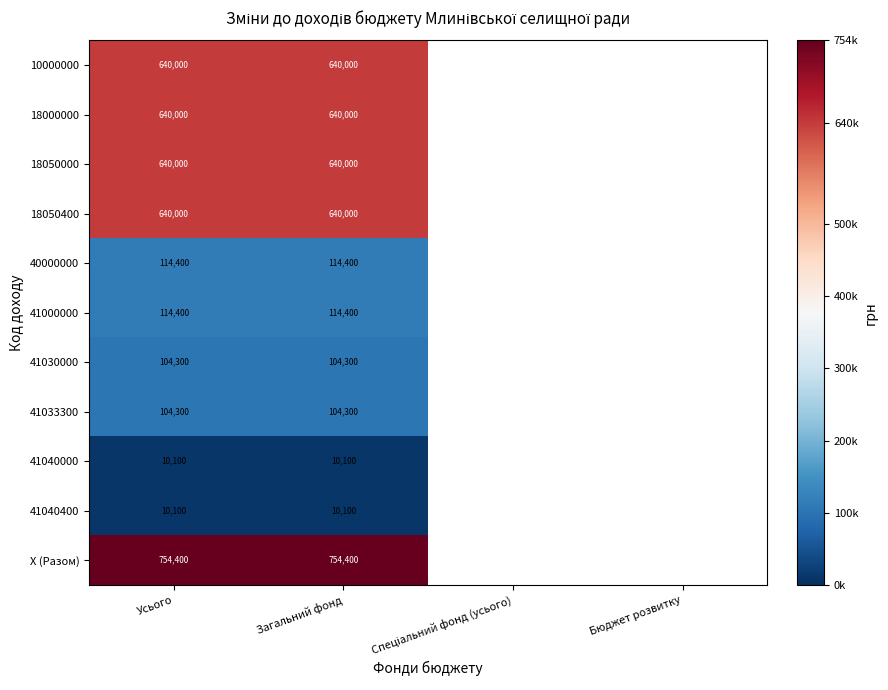

Is it true that 10000000 equals 640000 at Загальний фонд?

True